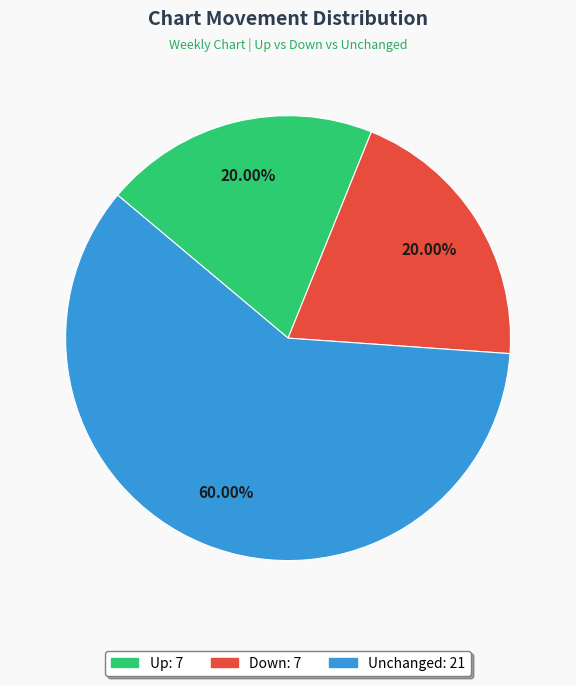

Is there a majority slice in this chart?

Yes